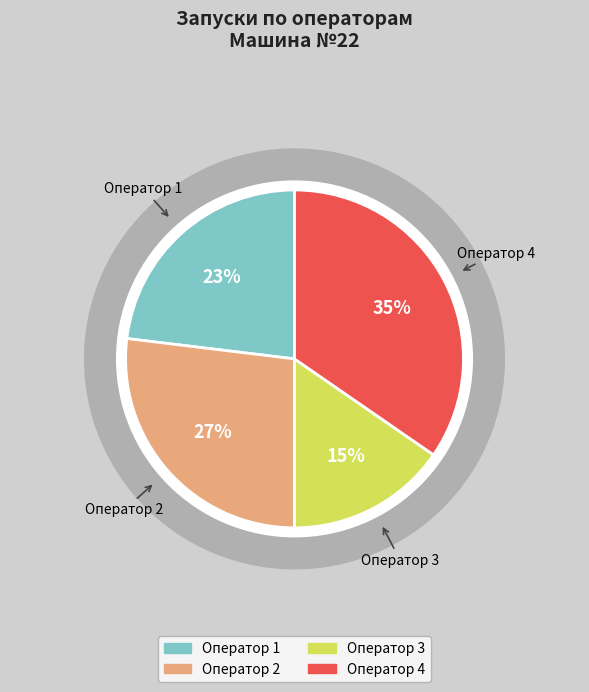

To the nearest percent, what is the combined percentage of Оператор 3 and Оператор 4?

50%